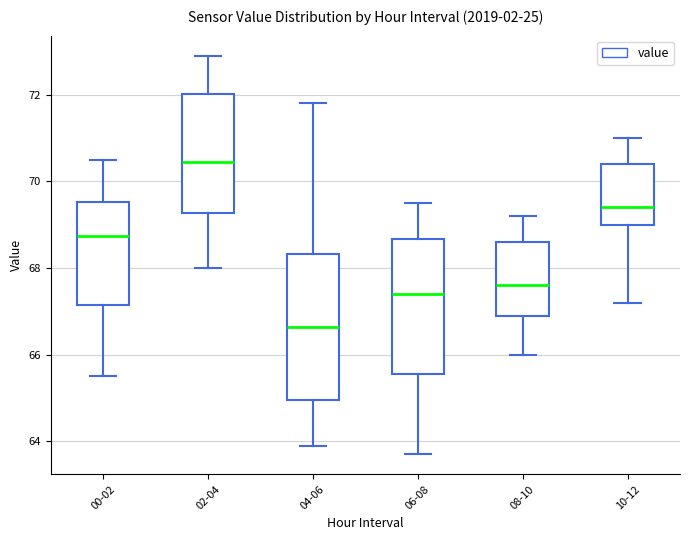

Where does the upper whisker of the box for 00-02 end on the y-axis? The values are not printed on the chart, so give them approximately, as read against the axis.

70.6